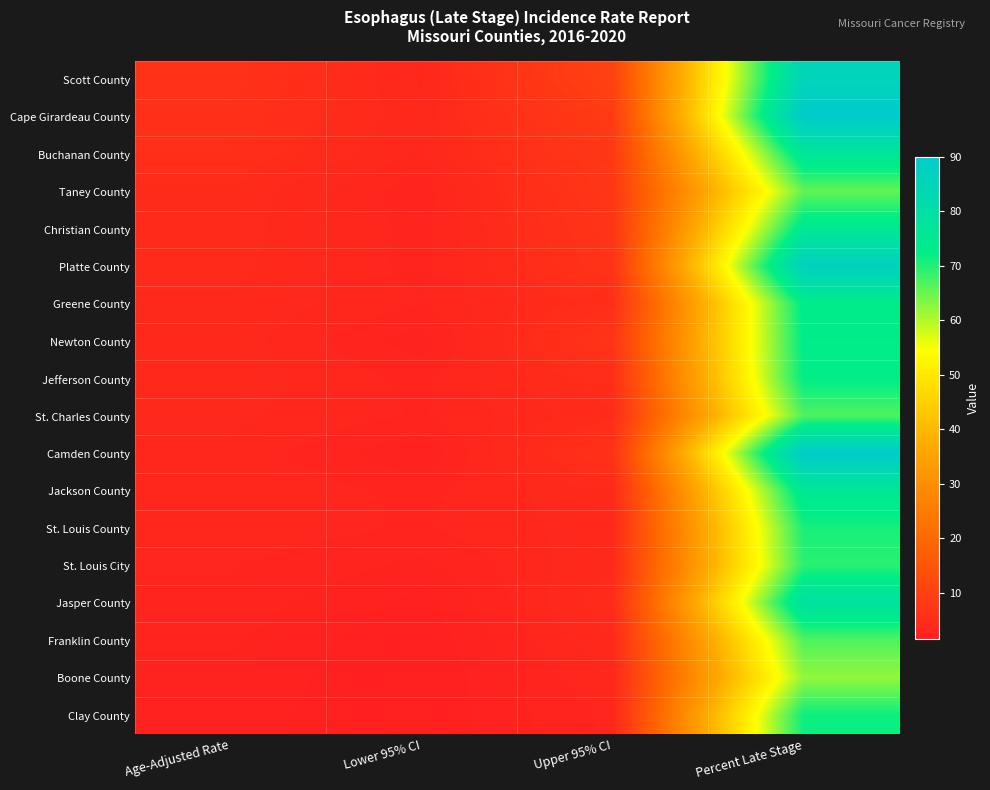

Which series has the widest spread of values?

Camden County